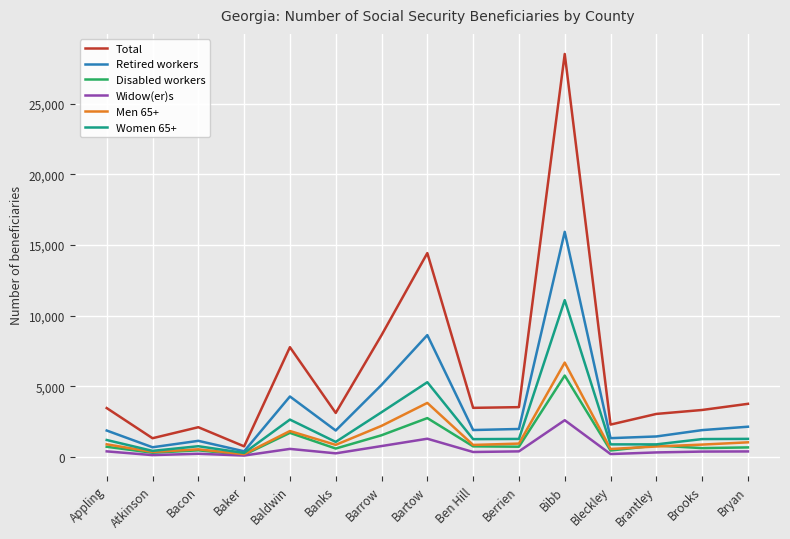

Is it true that Men 65+ equals 6670 at Bibb?

True